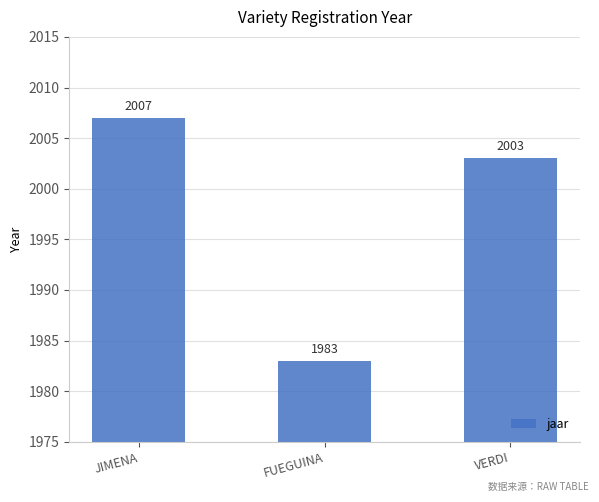

Reading left to right, extract all data points from this chart.

2007	1983	2003